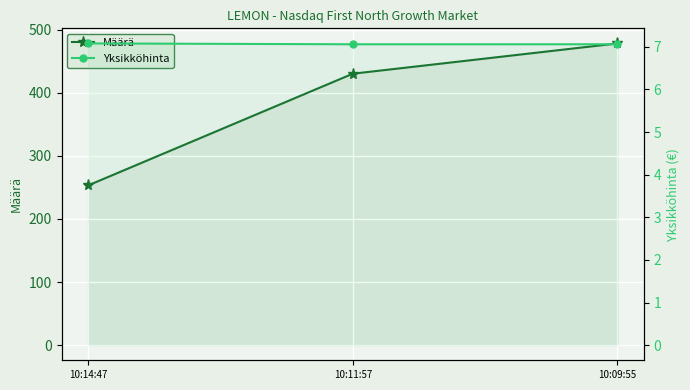

How many categories are shown in the chart?

3